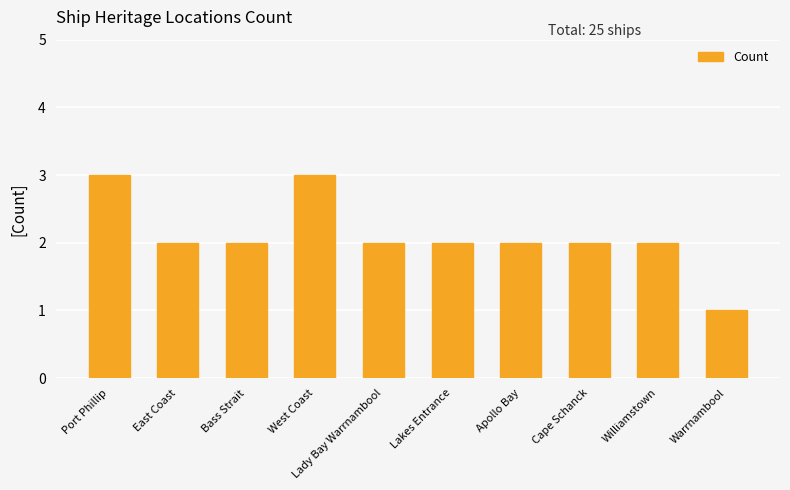

What is the sum of all values?

21